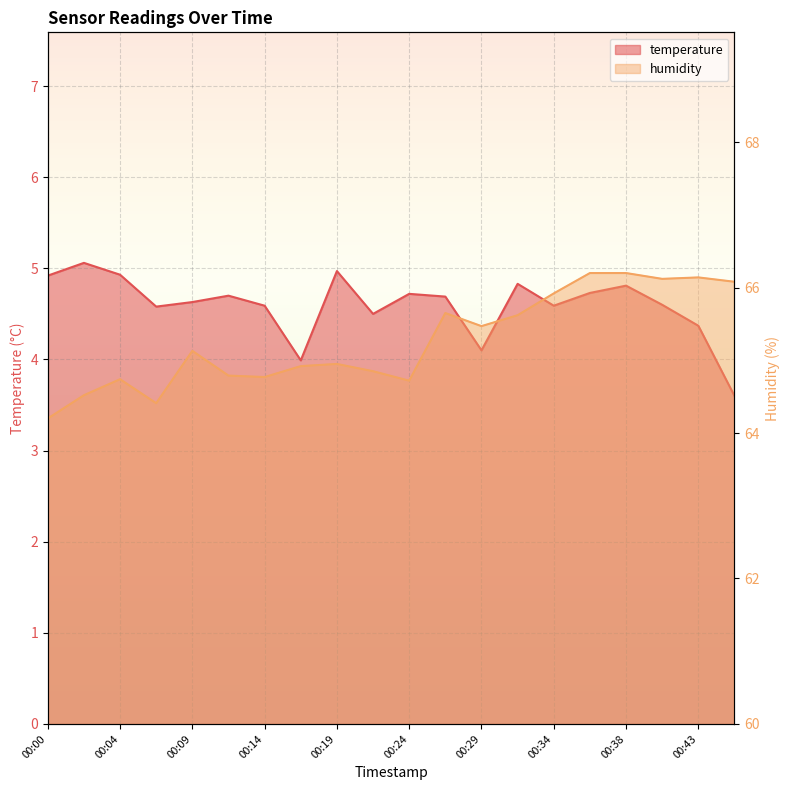

What is the total value across all series at 00:31?

70.5